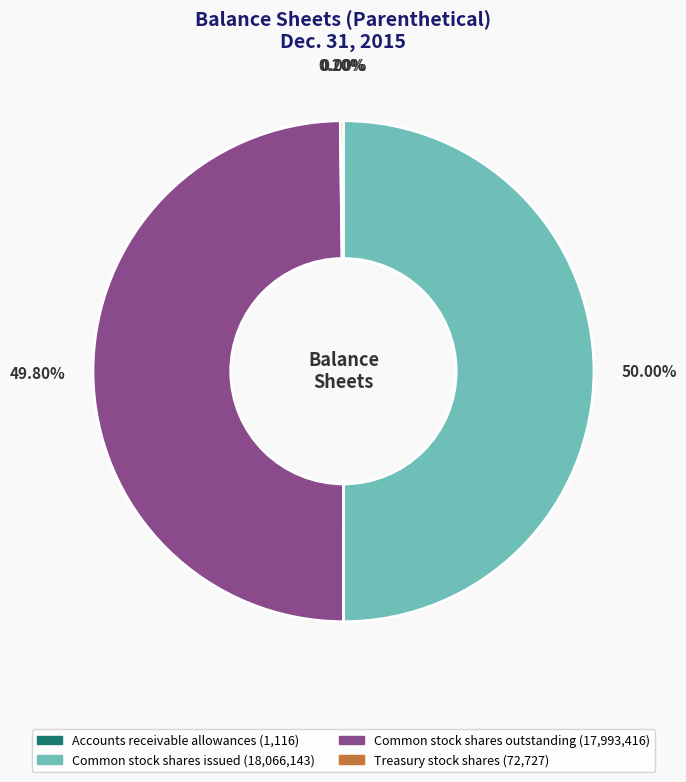

Do Common stock shares issued and Common stock shares outstanding together represent more than half of the pie?

Yes